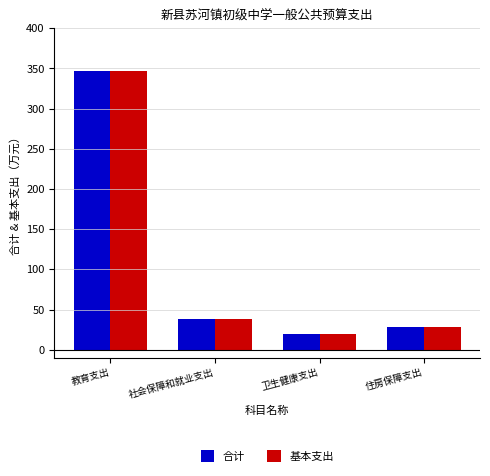

How many bars are there in each group?

2